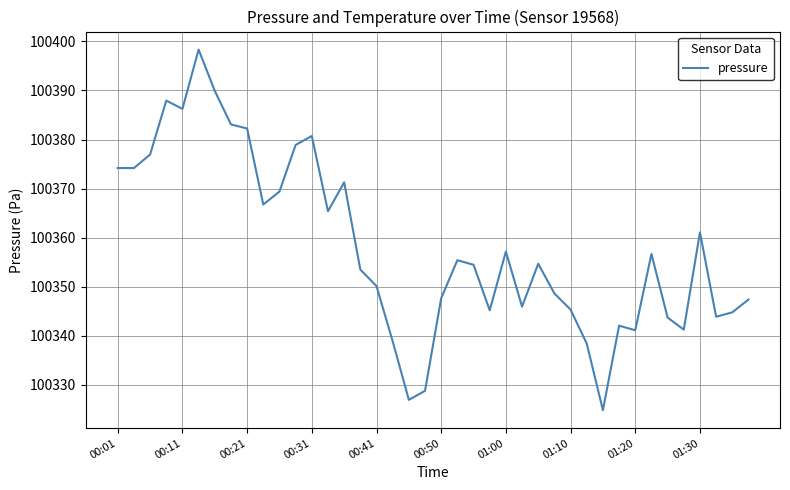

What is the maximum value shown in the chart?

100398.3